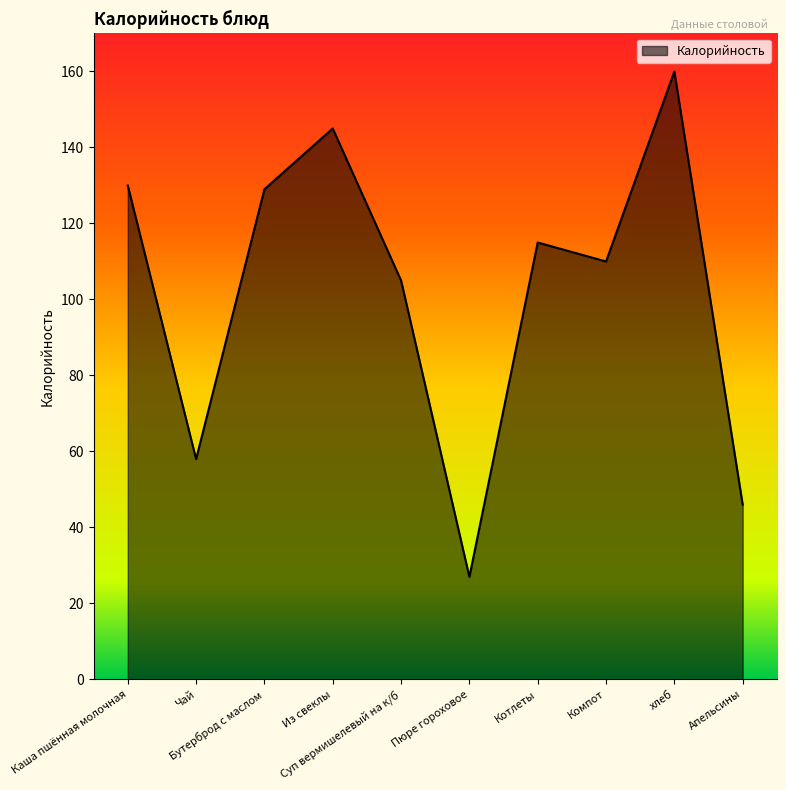

What is the difference between the maximum and minimum values?

133